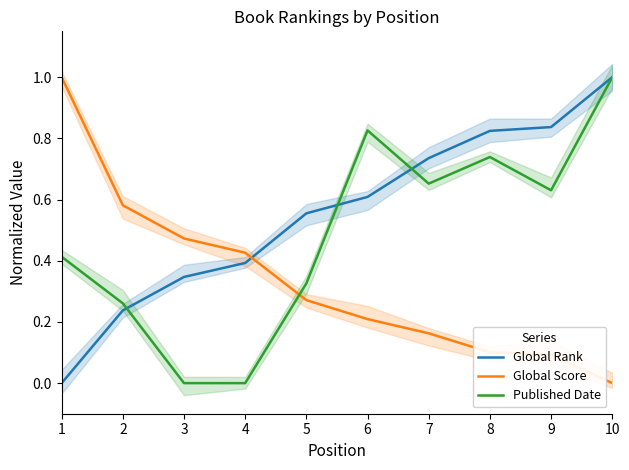

What are all the series names shown in the legend?

Global Rank, Global Score, Published Date